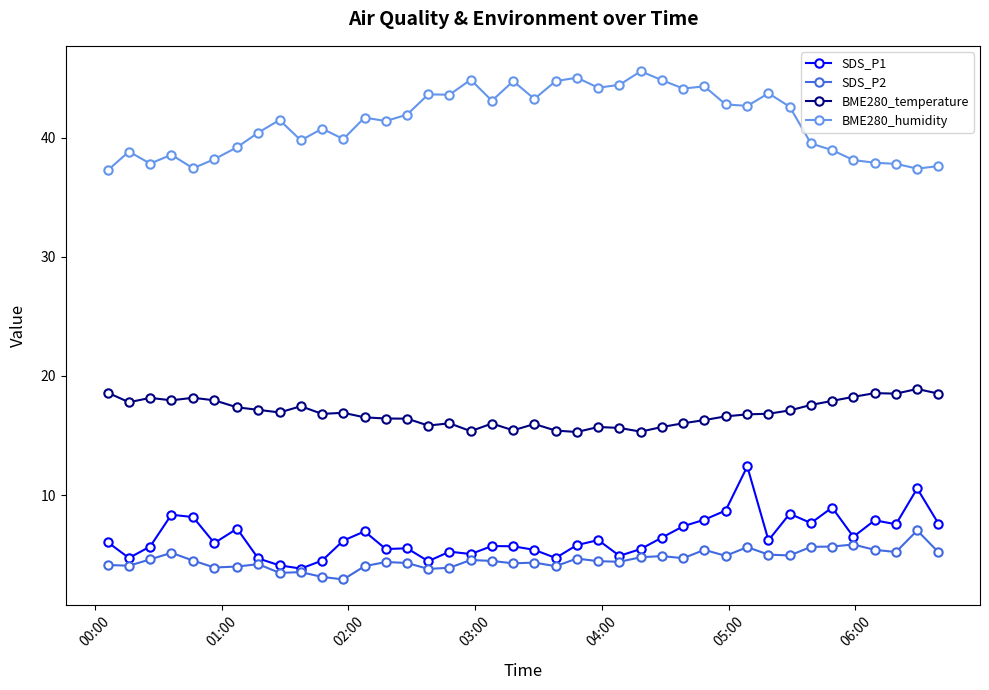

True or false: SDS_P1 has more than 1 interior local peaks.

True